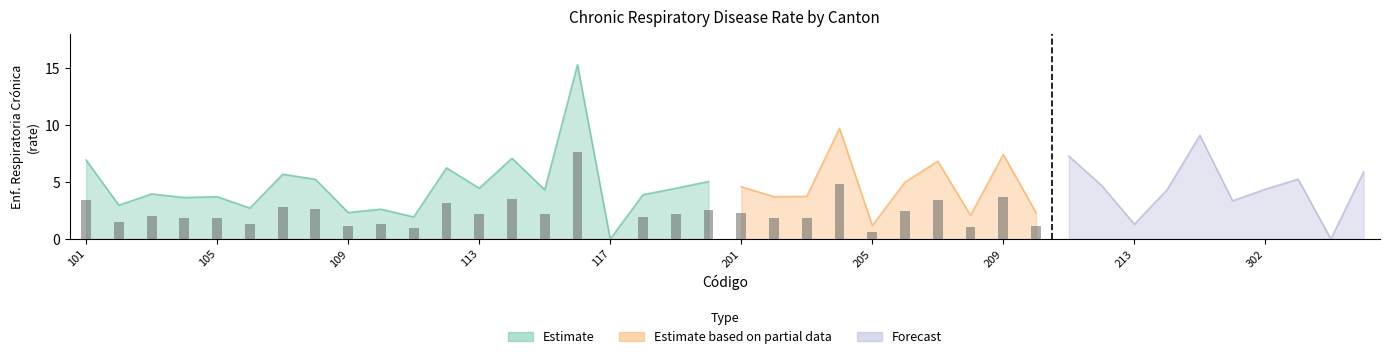

Approximately how many times larger is the value at 108 compared to 102?

1.8